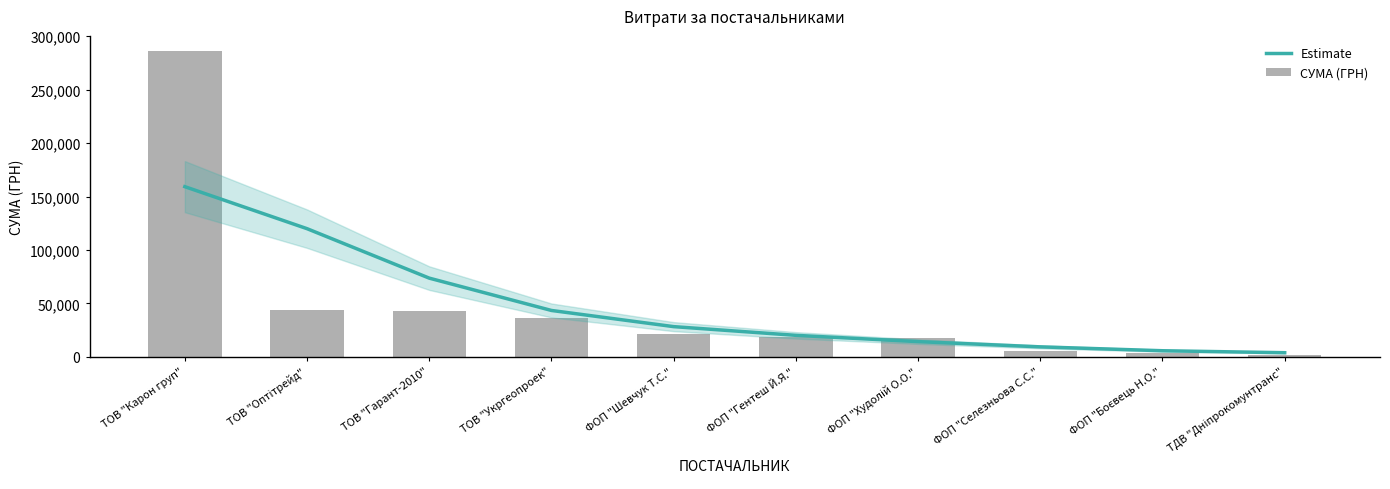

At how many categories does at least one series exceed 107476?

2